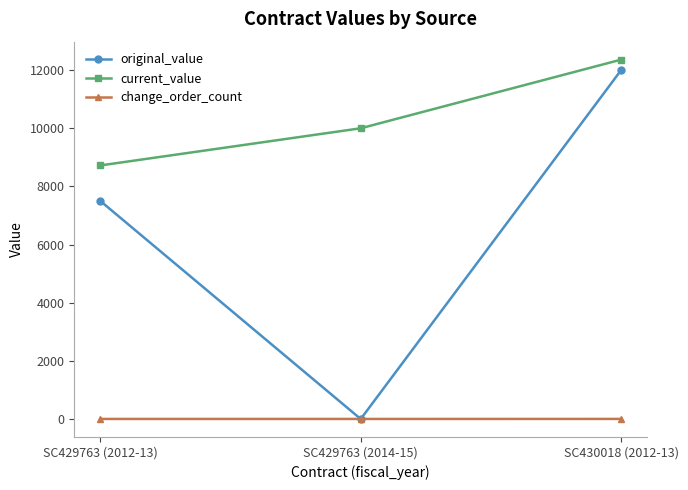

What is the greatest value displayed?

12361.0